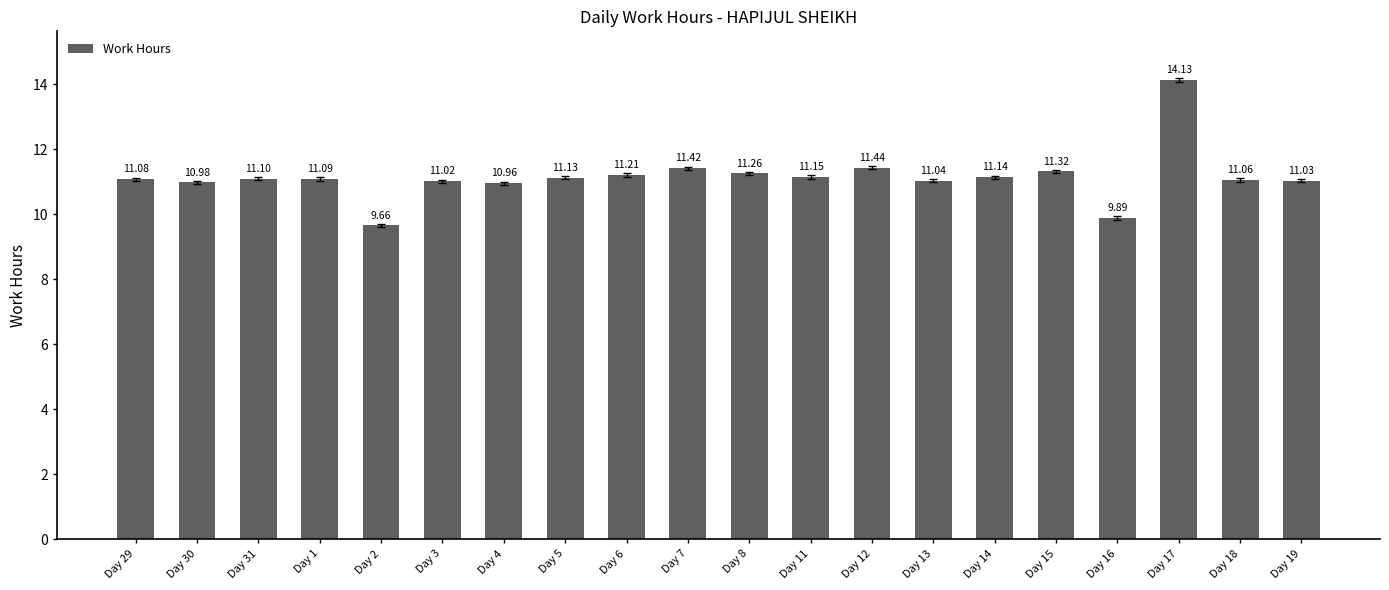

What is the average value?

11.2